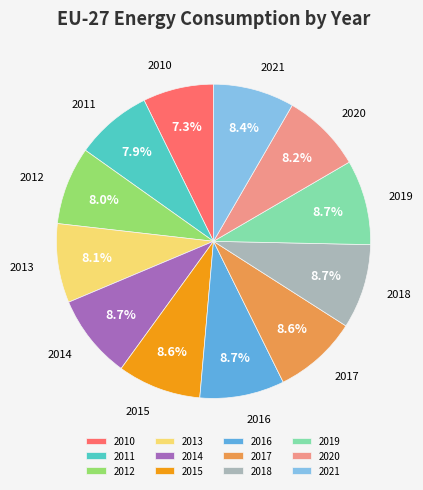

Do 2017 and 2019 together represent more than half of the pie?

No